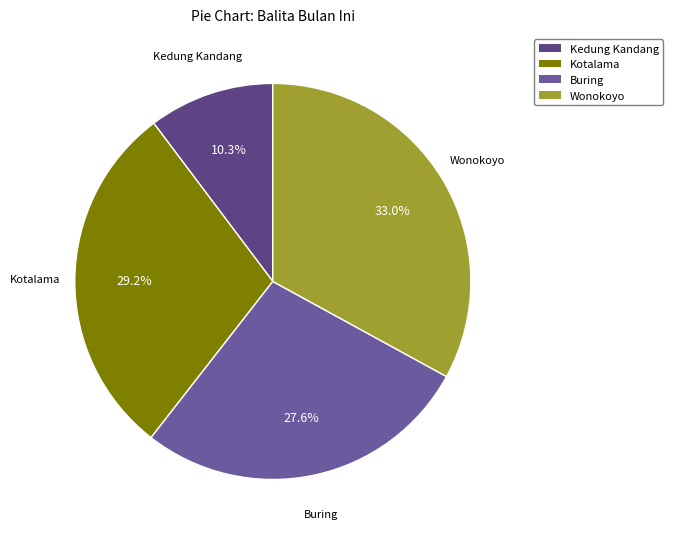

Does any single category account for the majority?

No